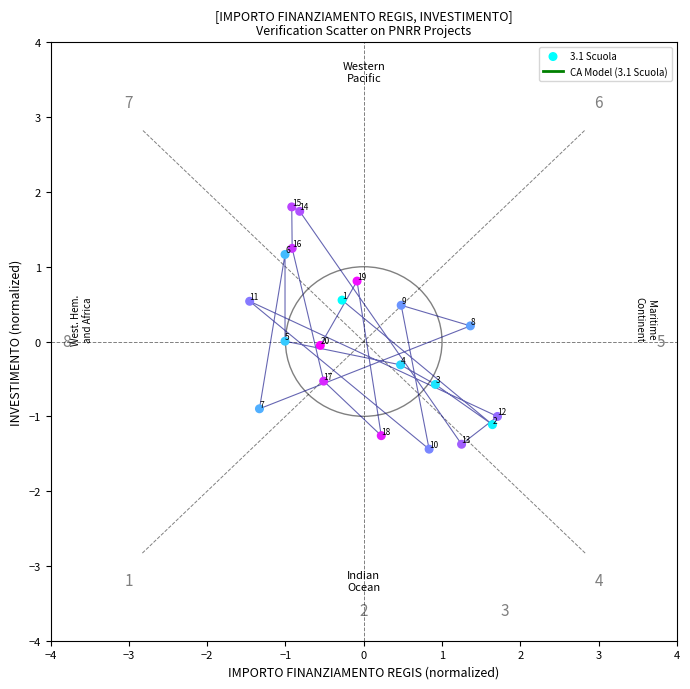

What is the range of Y values (max minus min)?

3.2